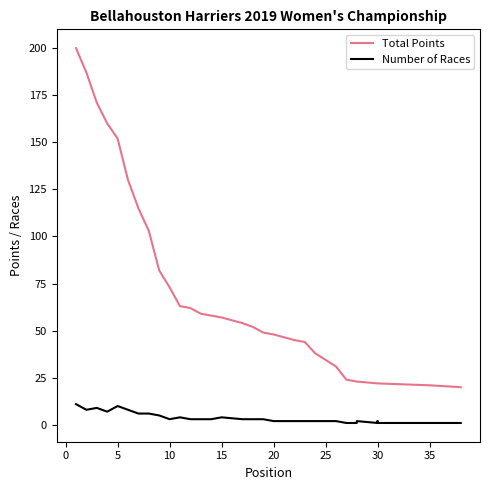

List the series in order of their overall mean, highest first.

Total Points, Number of Races